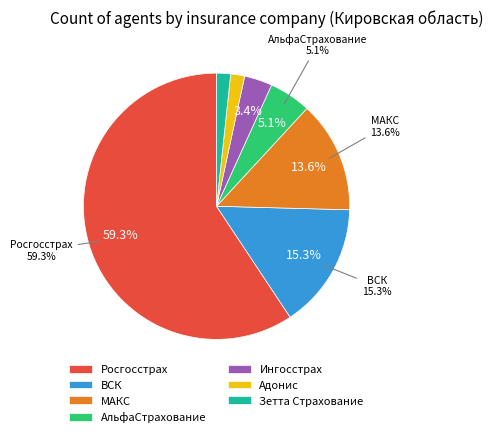

How many segments does this pie chart have?

7